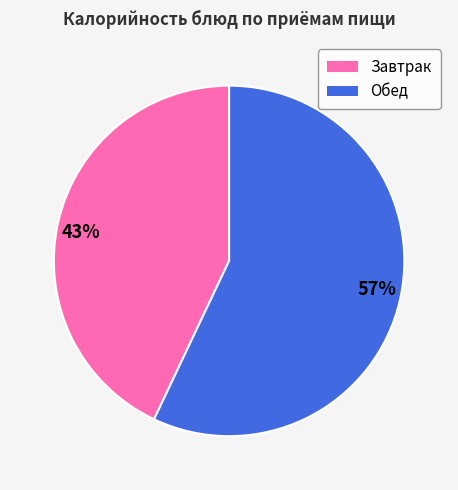

Is it true that 57% is 43% of the pie?

False